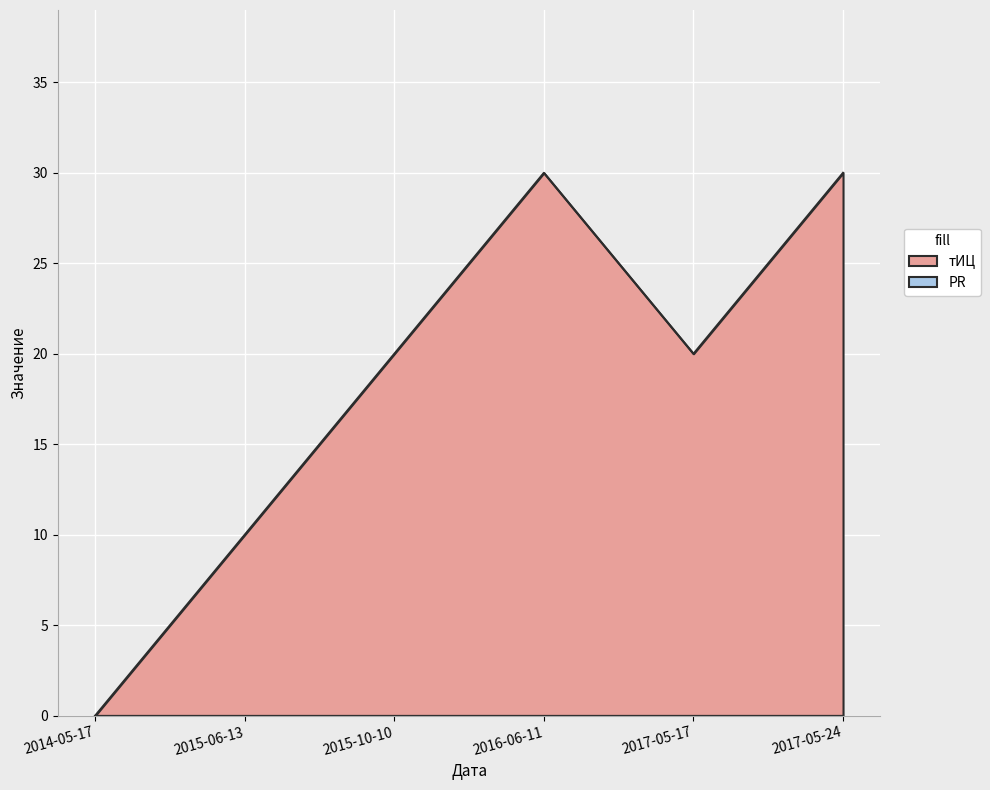

Reading right to left, list all the values displayed in this chart.

2017-05-24=30	2017-05-17=20	2016-06-11=30	2015-10-10=20	2015-06-13=10	2014-05-17=0